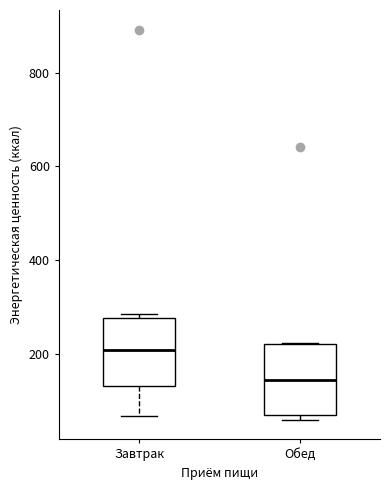

Which box's median line is the highest?

Завтрак